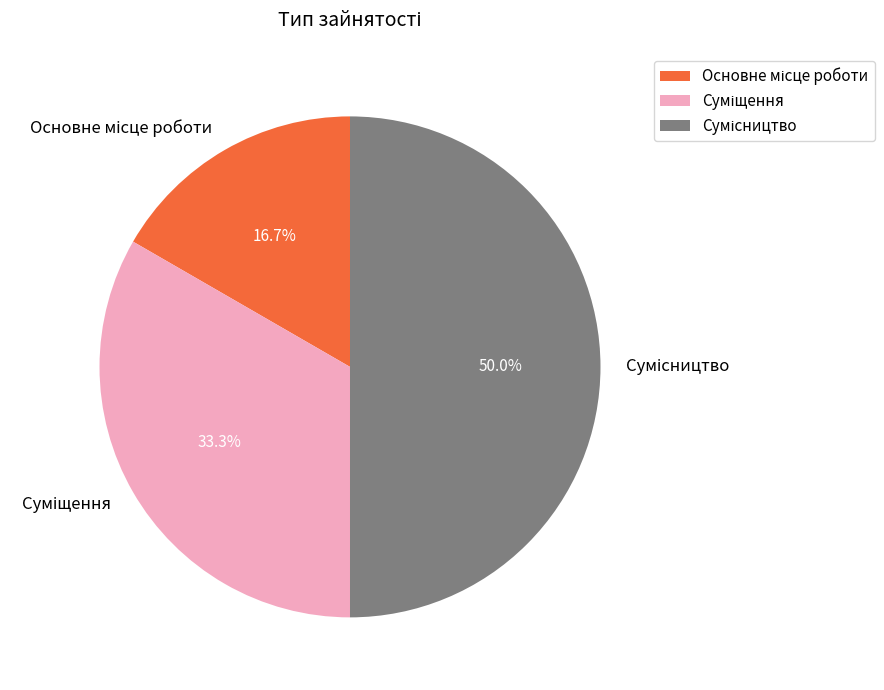

To the nearest percent, what percentage of the pie is Сумісництво?

50%